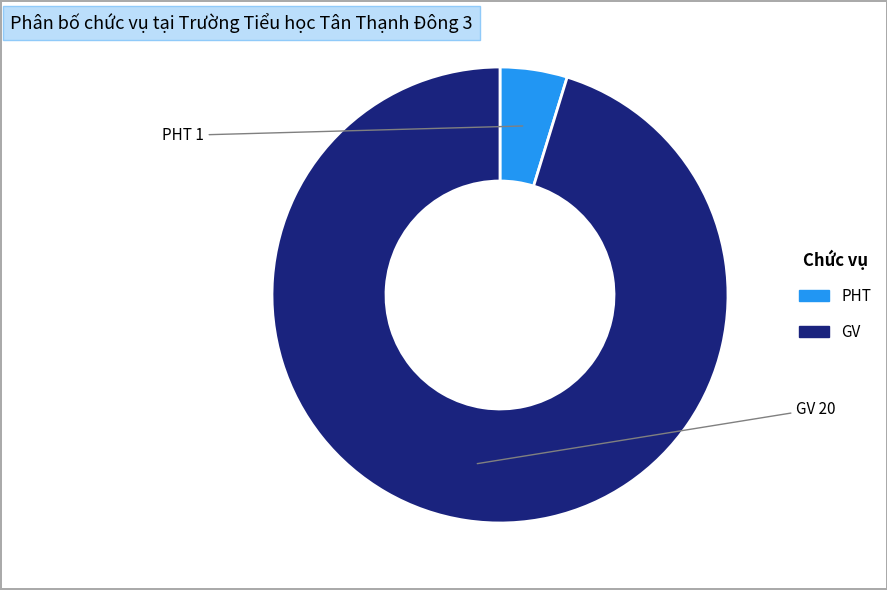

Combined, do PHT and GV account for over 50%?

Yes